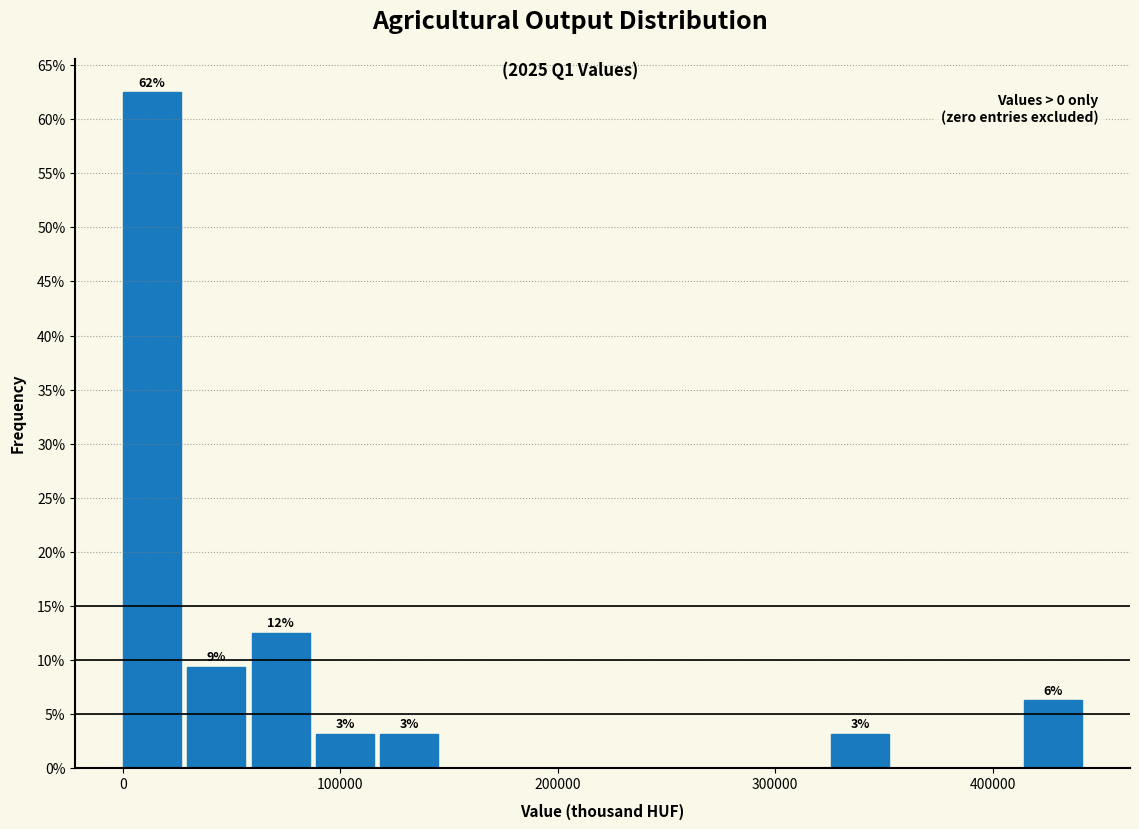

Around what value on the x-axis is the tallest bar? Give the approximate position of its centre, as read against the axis.

10000